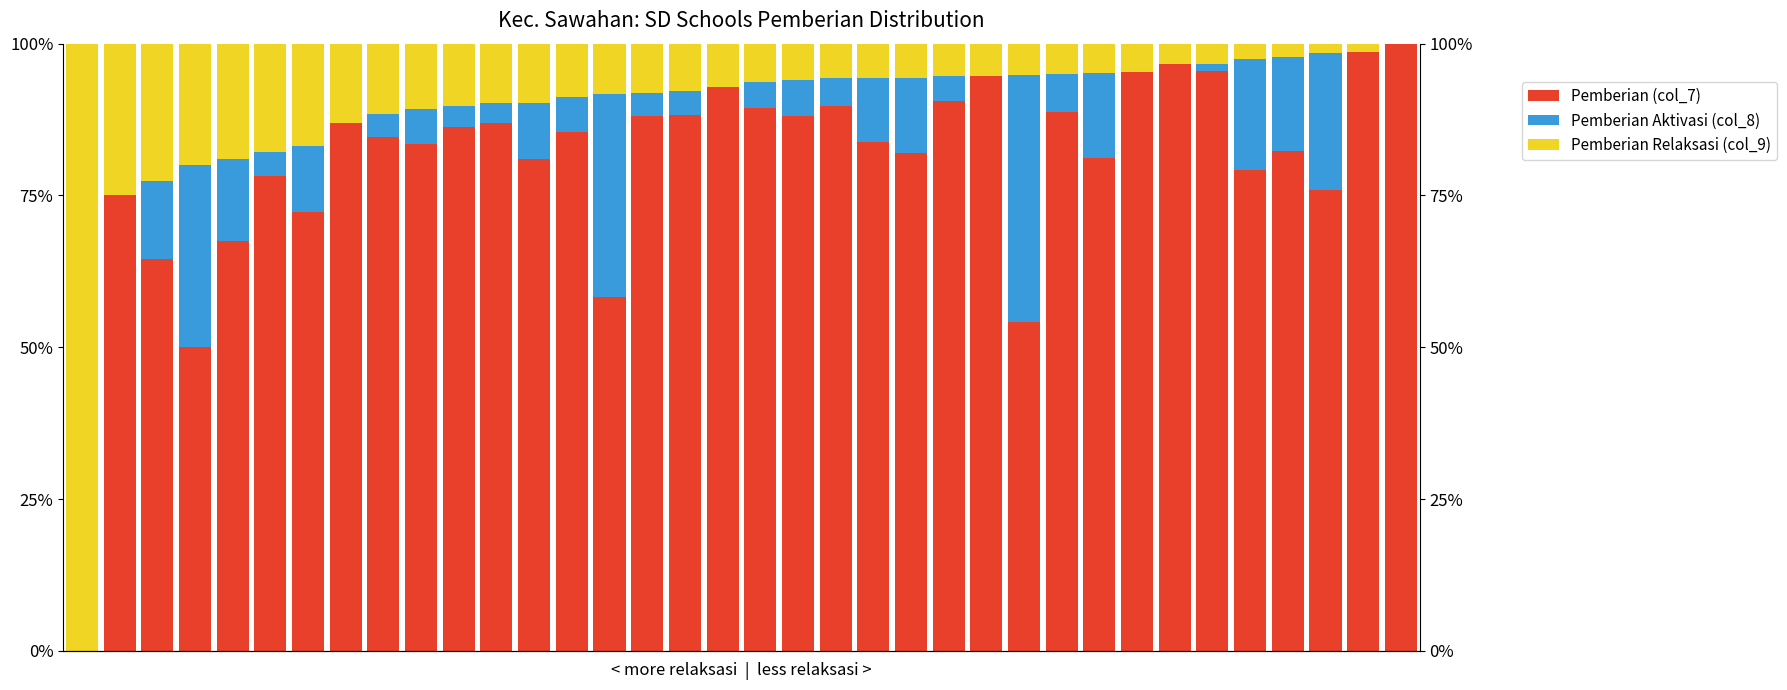

Which series has the largest total across all categories?

Pemberian (col_7)